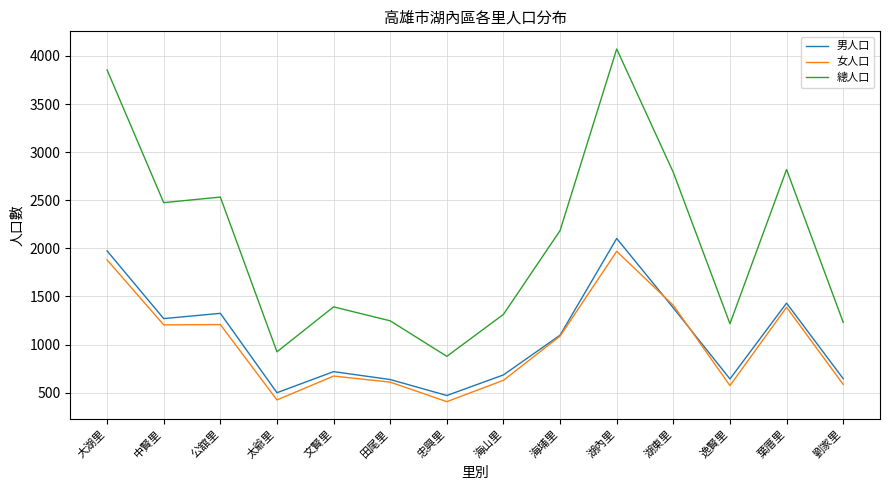

What is the average value of the 總人口 series?

2067